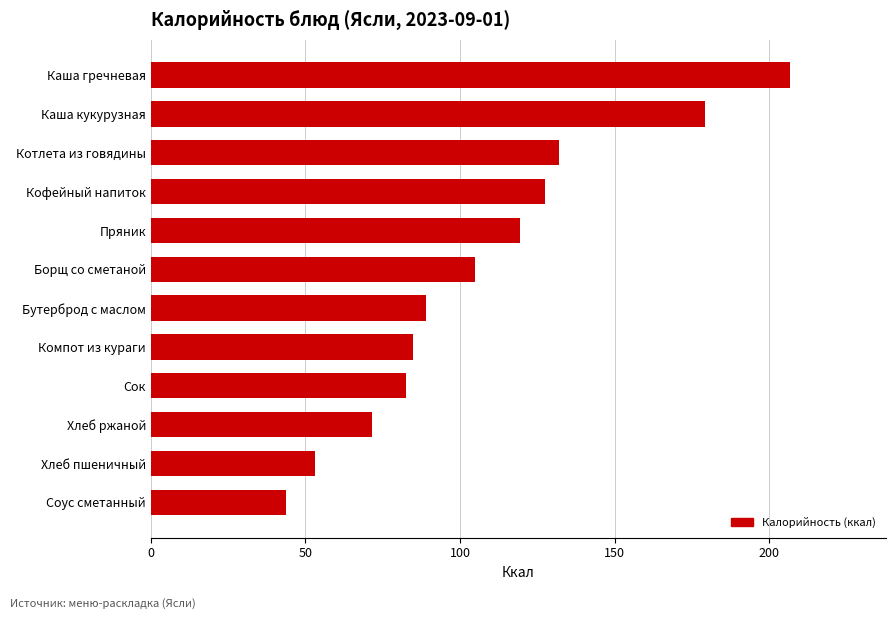

List the labels in order of value, smallest first.

Соус сметанный, Хлеб пшеничный, Хлеб ржаной, Сок, Компот из кураги, Бутерброд с маслом, Борщ со сметаной, Пряник, Кофейный напиток, Котлета из говядины, Каша кукурузная, Каша гречневая